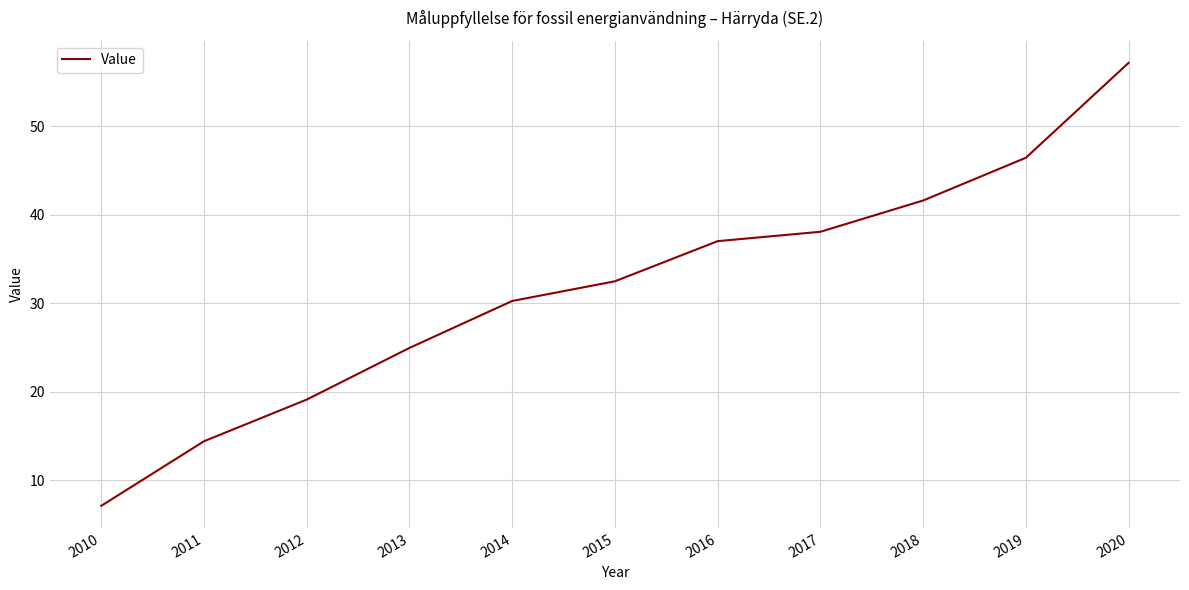

True or false: the data shows 7.1 at 2010.

True